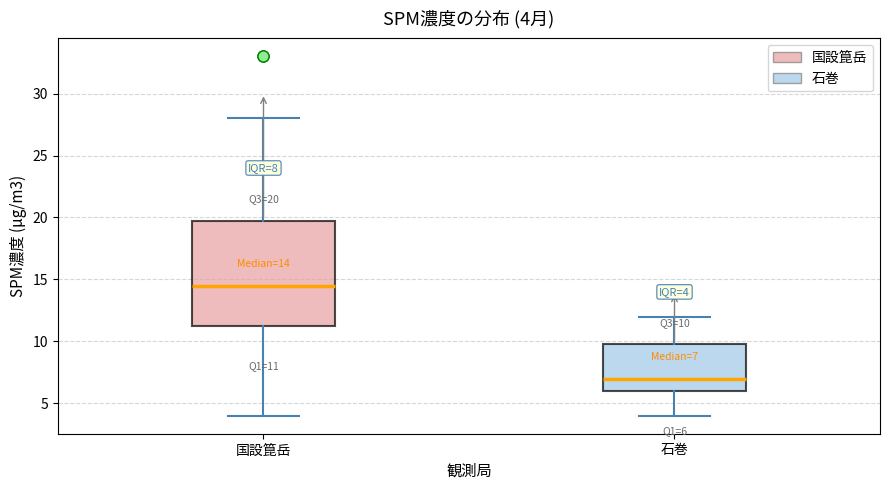

Which box's median line is the lowest?

石巻